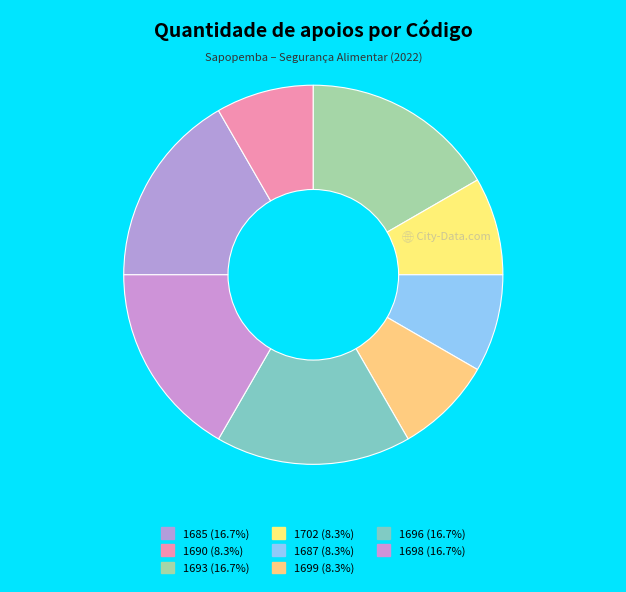

Count the number of slices in the pie.

8